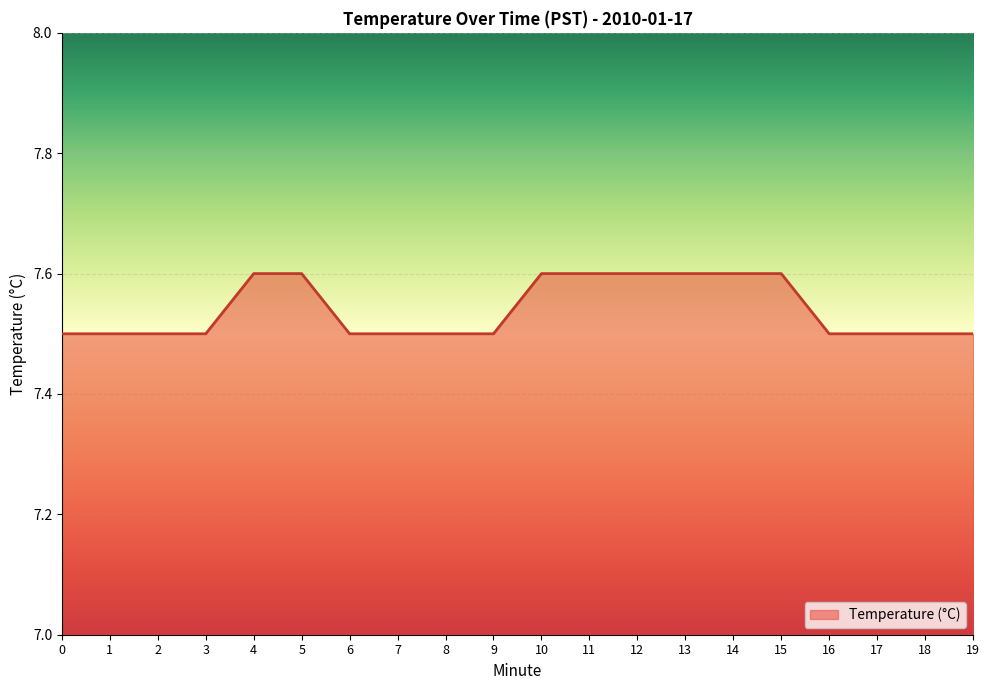

The chart shows a value of 7.6 at 10. True or false?

True